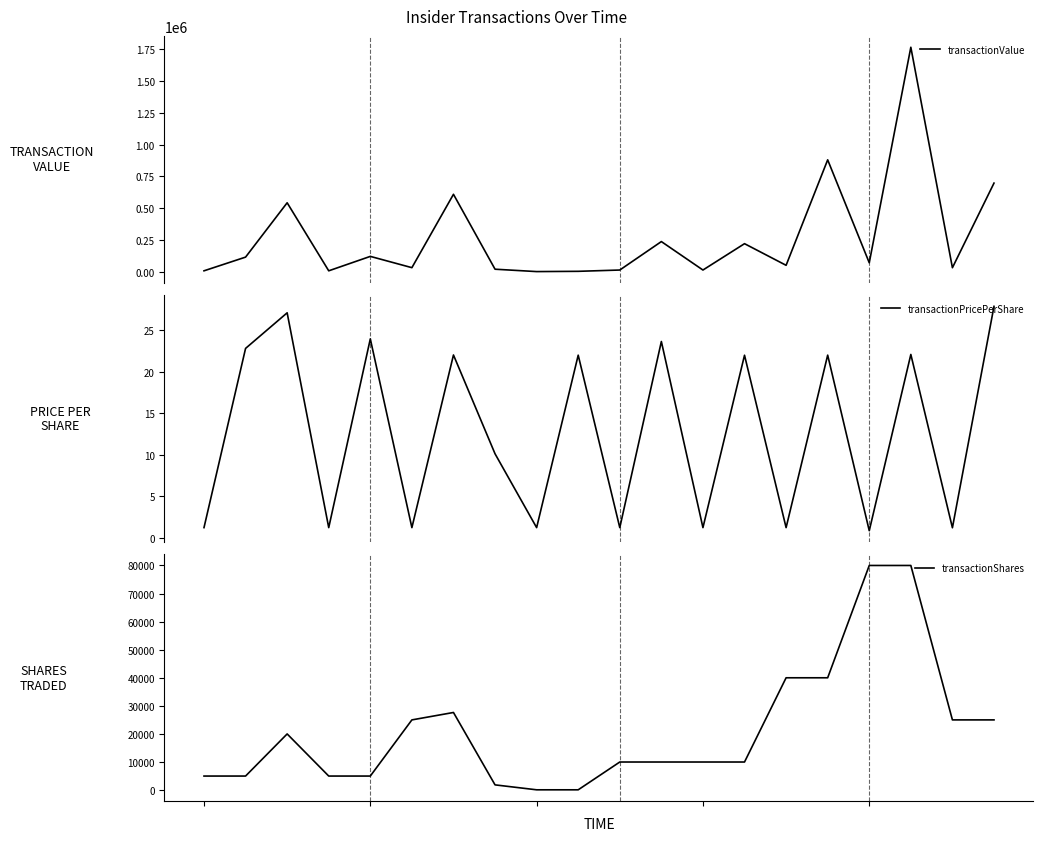

At 8, list the series in order from smallest to largest.

transactionPricePerShare, transactionShares, transactionValue